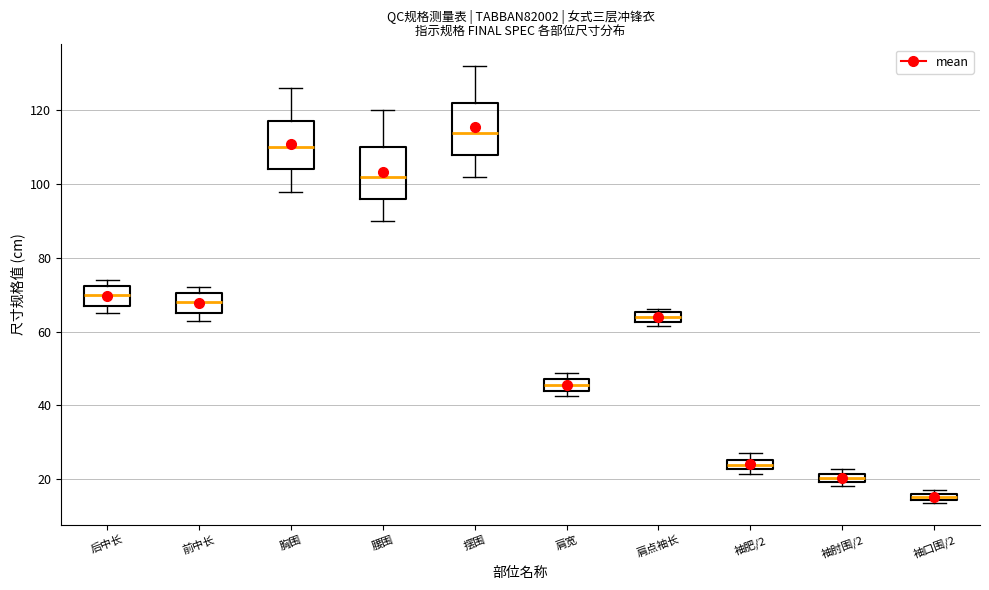

Where does the upper whisker of the box for 腰围 end on the y-axis? The values are not printed on the chart, so give them approximately, as read against the axis.

120